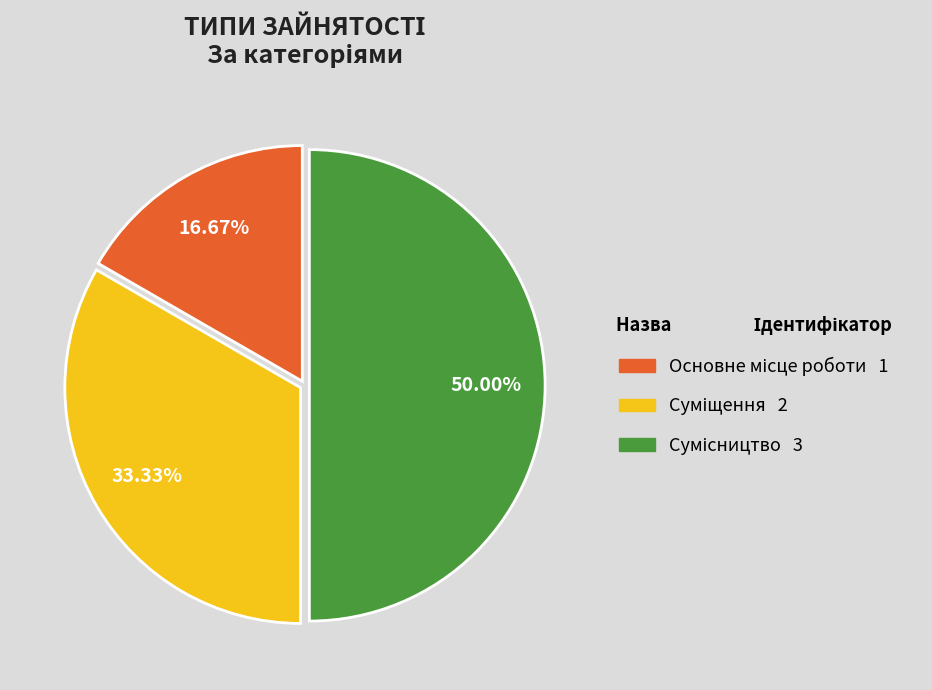

Rank the categories by value from lowest to highest.

Основне місце роботи, Суміщення, Сумісництво